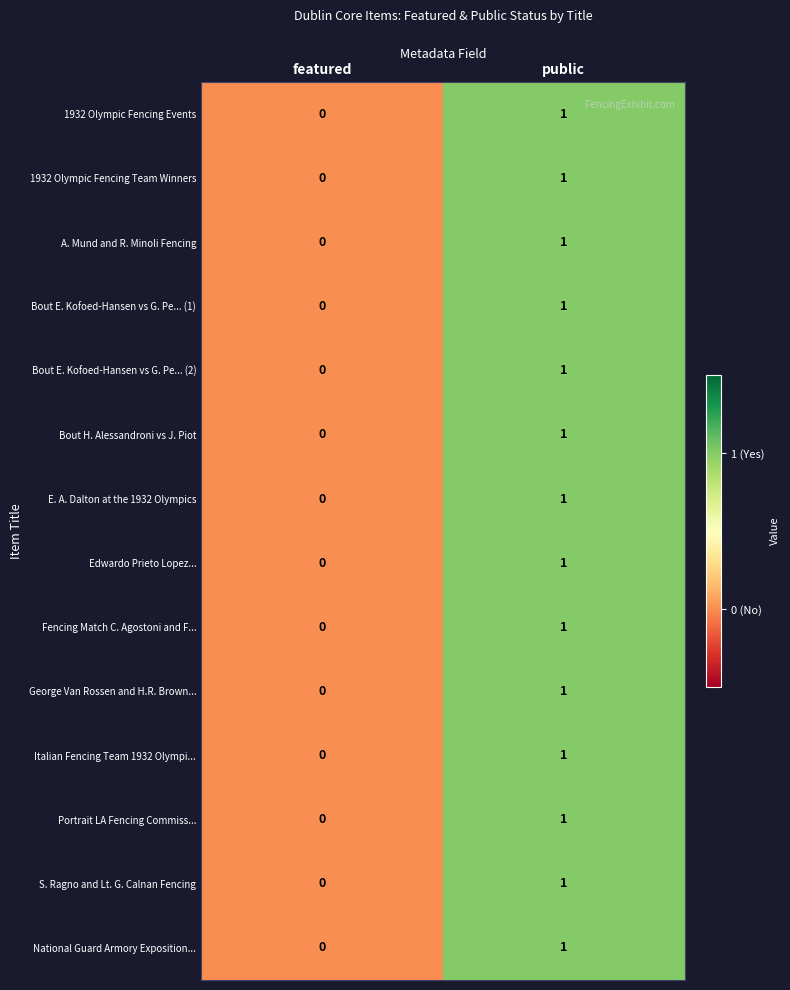

At which label is National Guard Armory Exposition... closest to 0?

featured